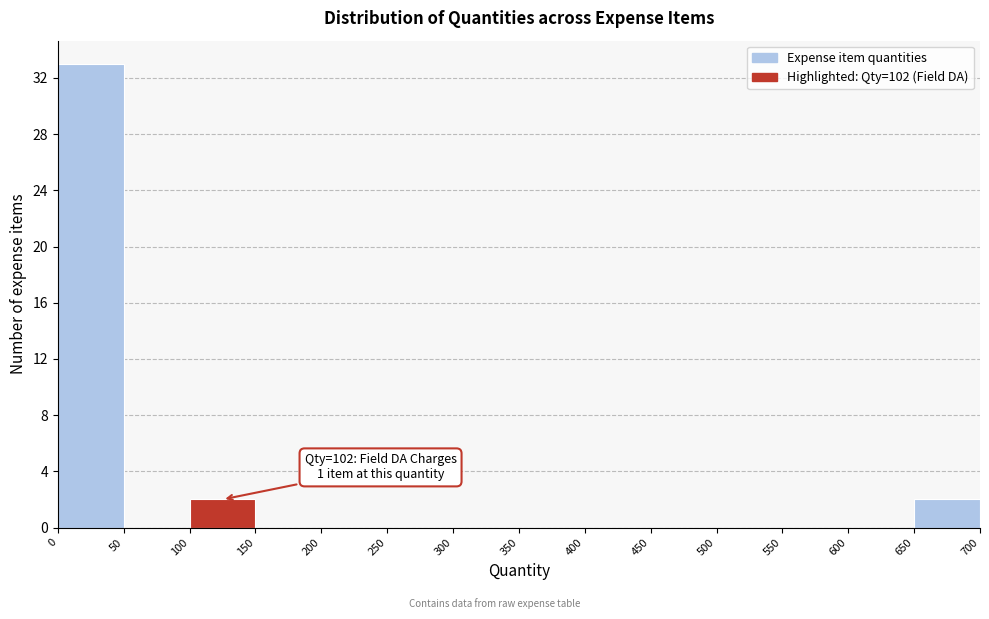

Over which range of the x-axis is the bar tallest?

0 to 50